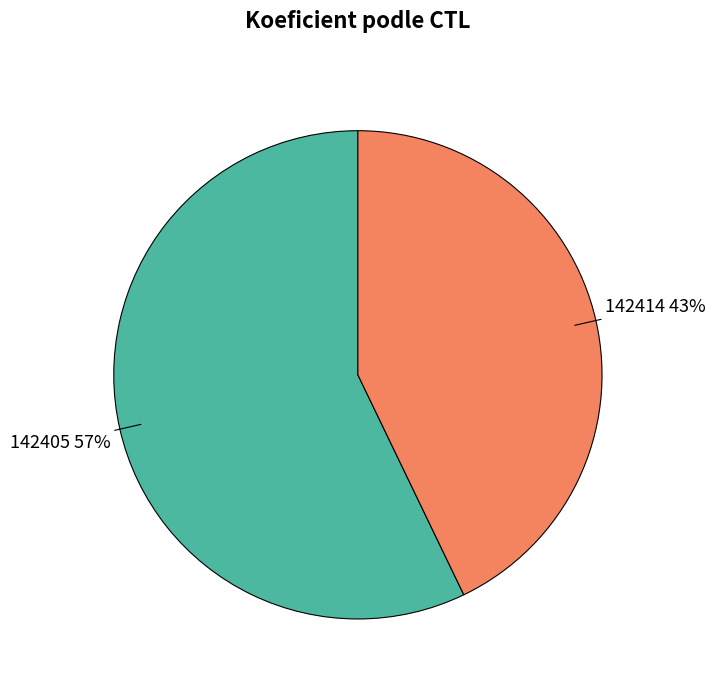

Is there any slice that represents more than half of the pie?

Yes